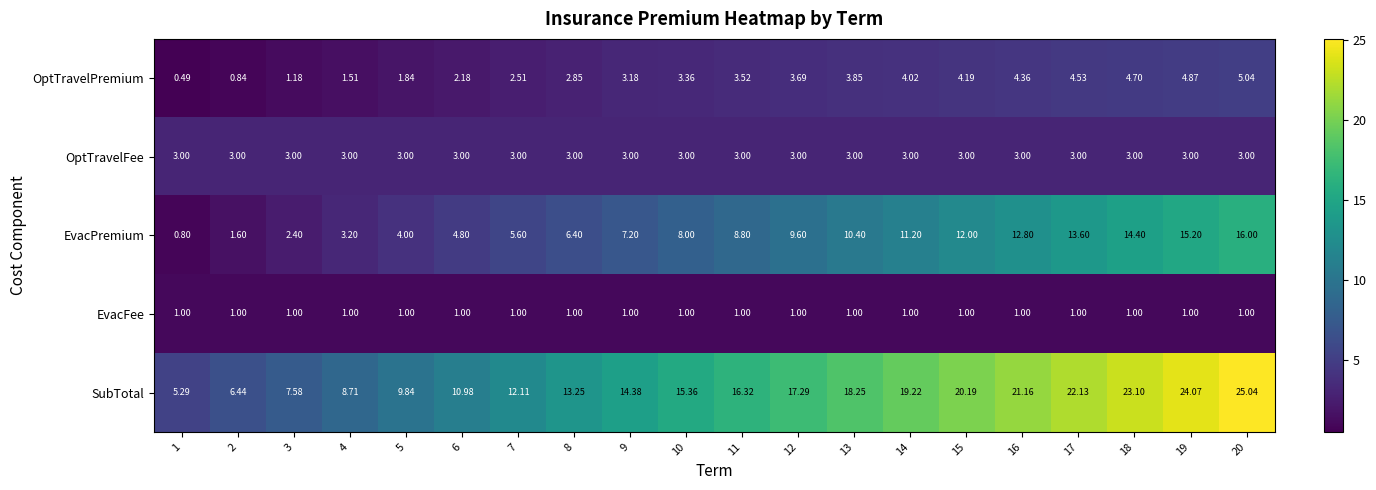

Which series changed the most between 13 and 15?

SubTotal